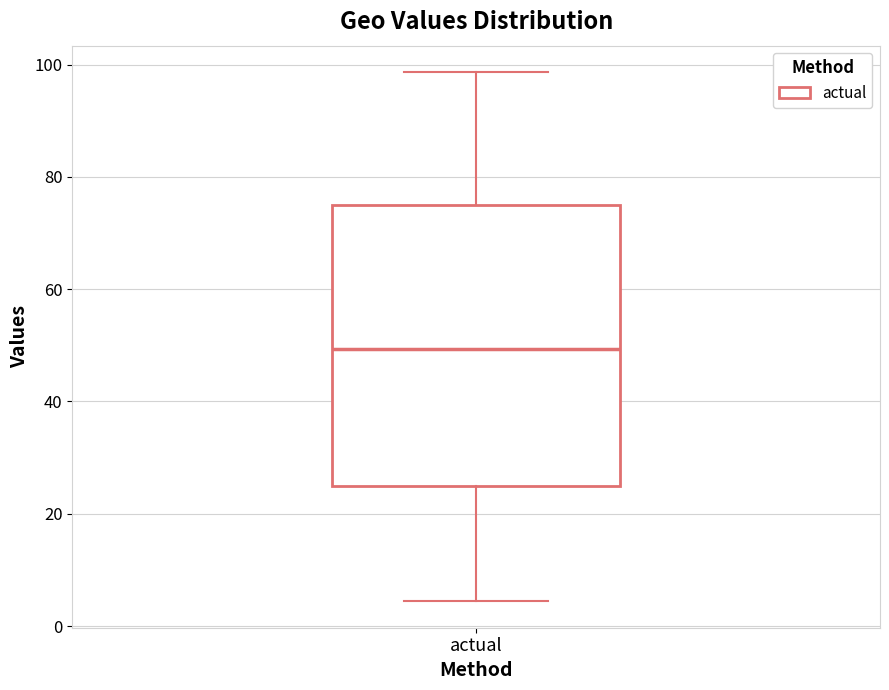

Where does the upper whisker of the box for actual end on the y-axis? The values are not printed on the chart, so give them approximately, as read against the axis.

98